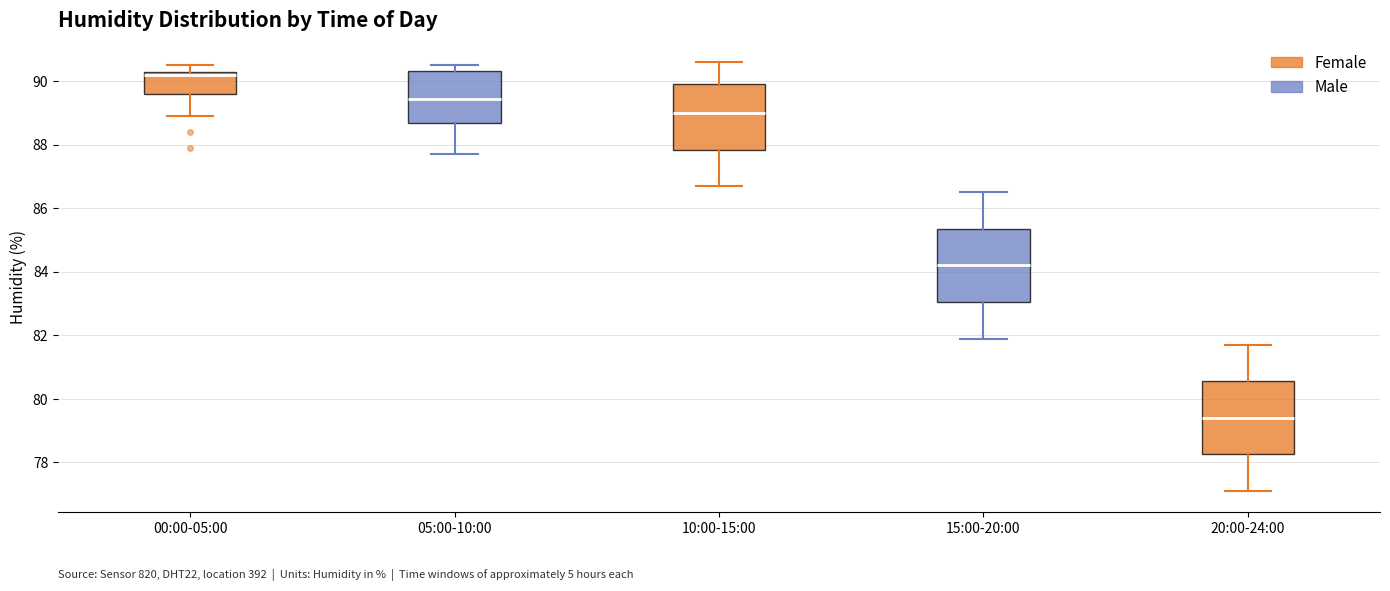

Reading left to right, read every box against the y-axis: the position of its median line, the range the box covers, and the ends of its whiskers. The values are not printed on the chart, so give them approximately, as read against the axis.

00:00-05:00: median 90.2, box 89.6 to 90.4, whiskers 89.0 to 90.6
05:00-10:00: median 89.4, box 88.8 to 90.4, whiskers 87.8 to 90.6
10:00-15:00: median 89.0, box 87.8 to 90.0, whiskers 86.8 to 90.6
15:00-20:00: median 84.2, box 83.0 to 85.4, whiskers 82.0 to 86.6
20:00-24:00: median 79.4, box 78.2 to 80.6, whiskers 77.2 to 81.8